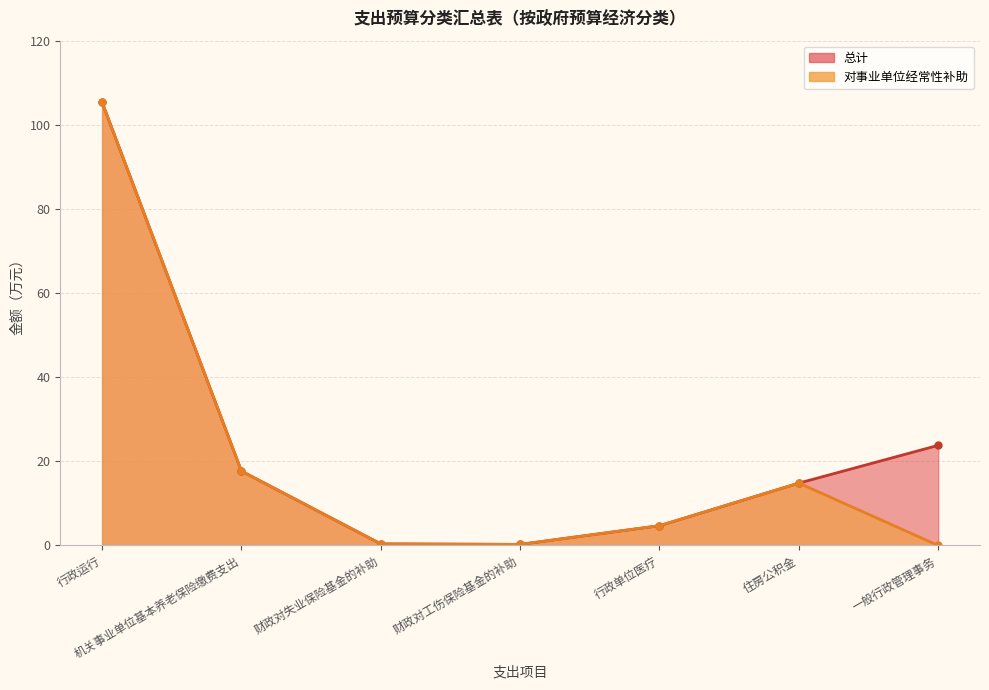

At how many categories does at least one series exceed 1?

5